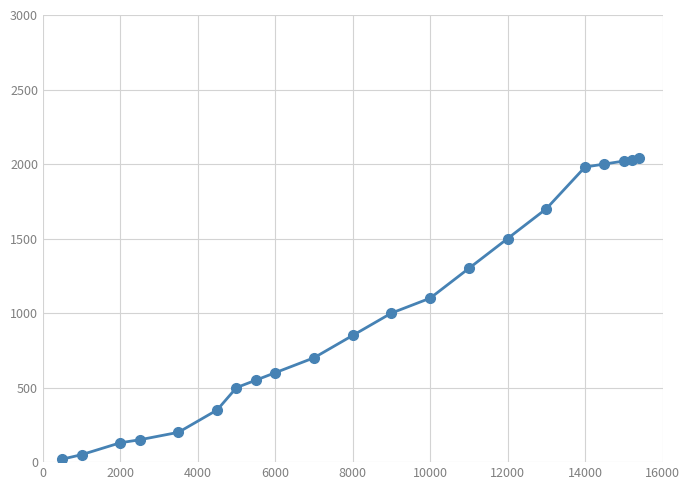

What is the sum of all values?

20770